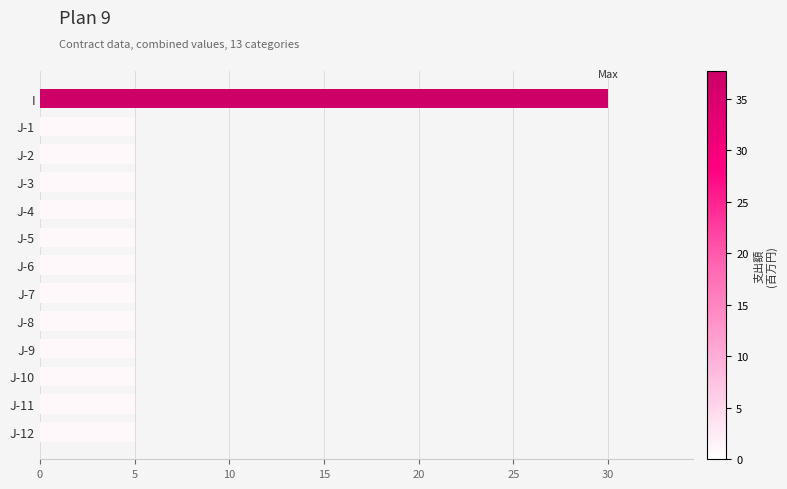

What is the value of the 8th bar from the top?

5